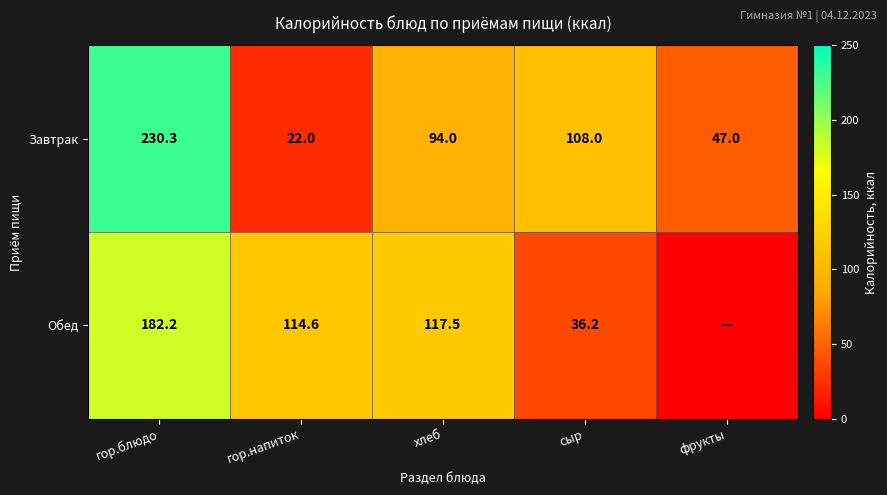

Where is Завтрак nearest to the value 126?

сыр